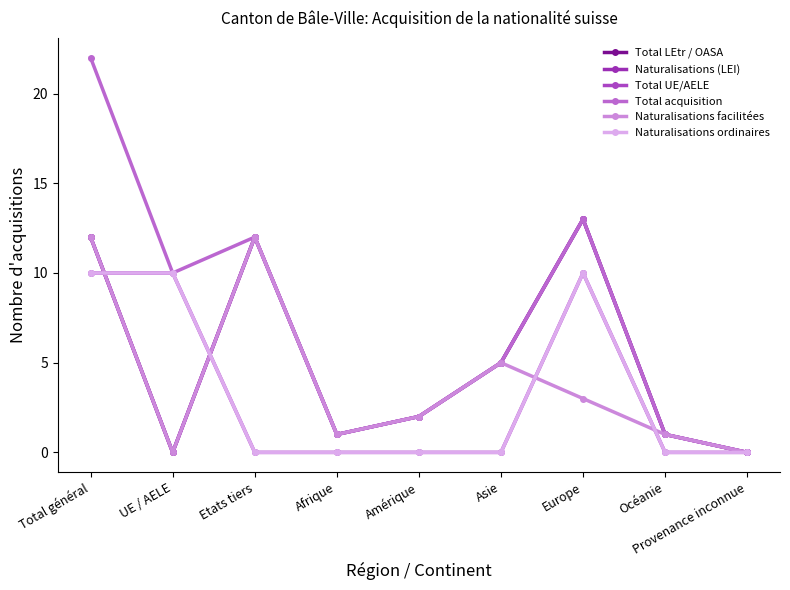

What position from the left is Europe?

7